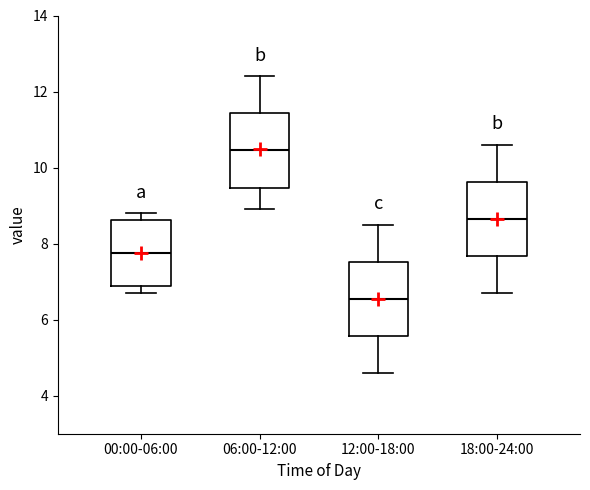

Reading left to right, transcribe this box plot: for each box, give where its median line is, the range the box spans, and where its two whiskers end, as read against the y-axis. The values are not printed on the chart, so give them approximately, as read against the axis.

00:00-06:00: median 7.8, box 6.8 to 8.6, whiskers 6.8 (just below the box's lower edge) to 8.8
06:00-12:00: median 10.4, box 9.4 to 11.4, whiskers 9.0 to 12.4
12:00-18:00: median 6.6, box 5.6 to 7.6, whiskers 4.6 to 8.6
18:00-24:00: median 8.6, box 7.6 to 9.6, whiskers 6.8 to 10.6